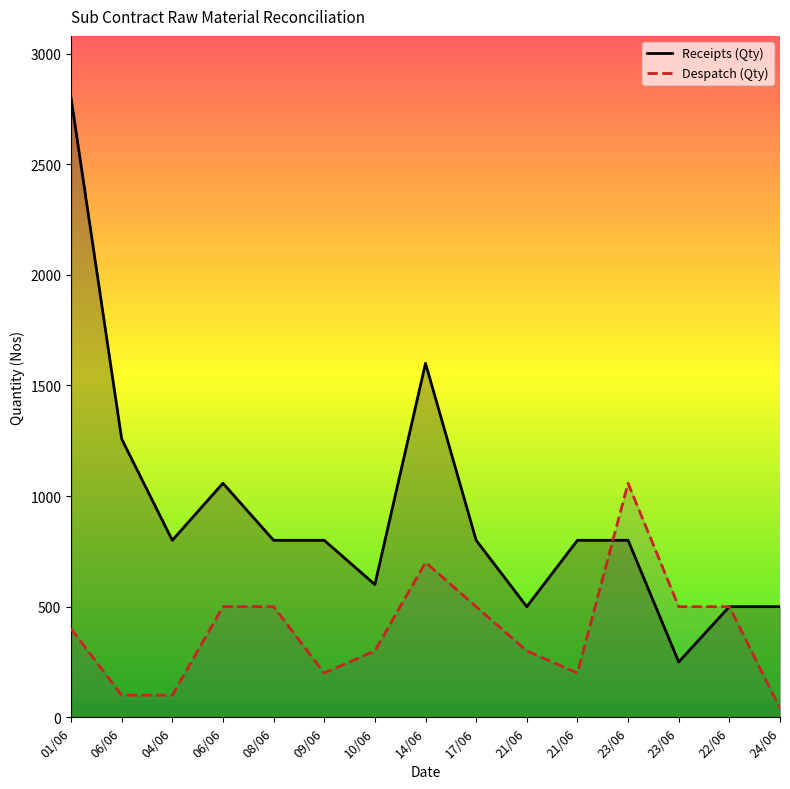

List the series in order of their overall mean, lowest first.

Despatch (Qty), Receipts (Qty)